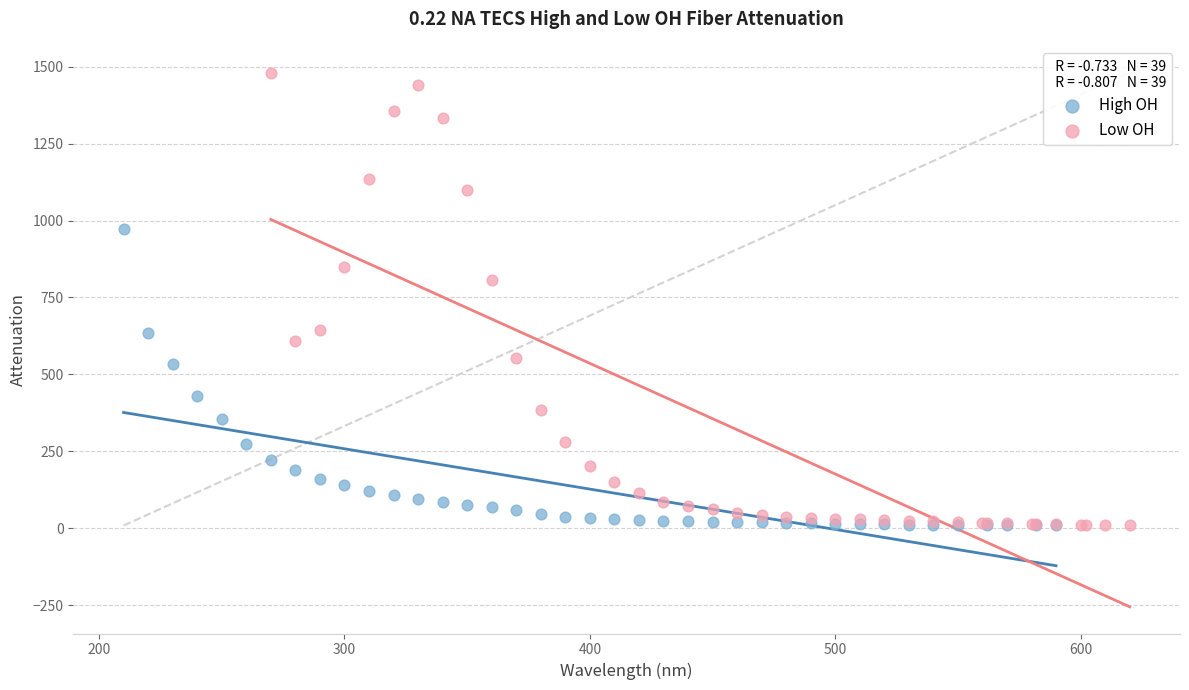

Which series has the largest Y range (max minus min)?

Low OH